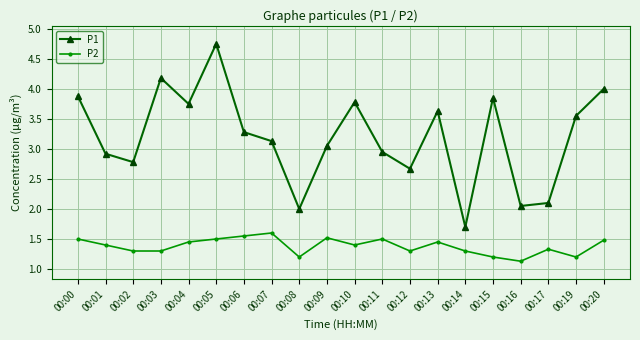

True or false: P1 and P2 cross at least once.

False